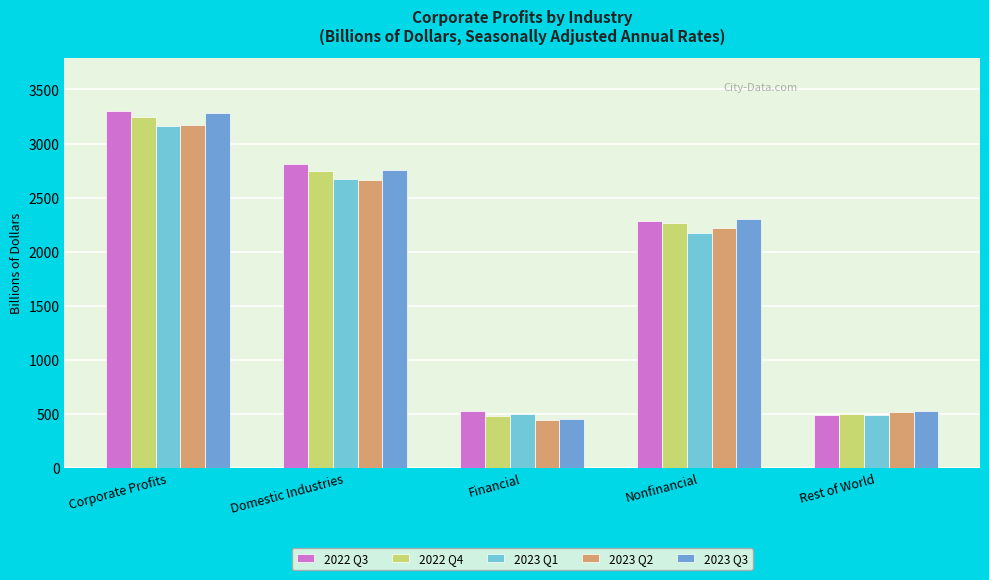

Is it true that 2023 Q2 equals 1545.5 at Domestic Industries?

False